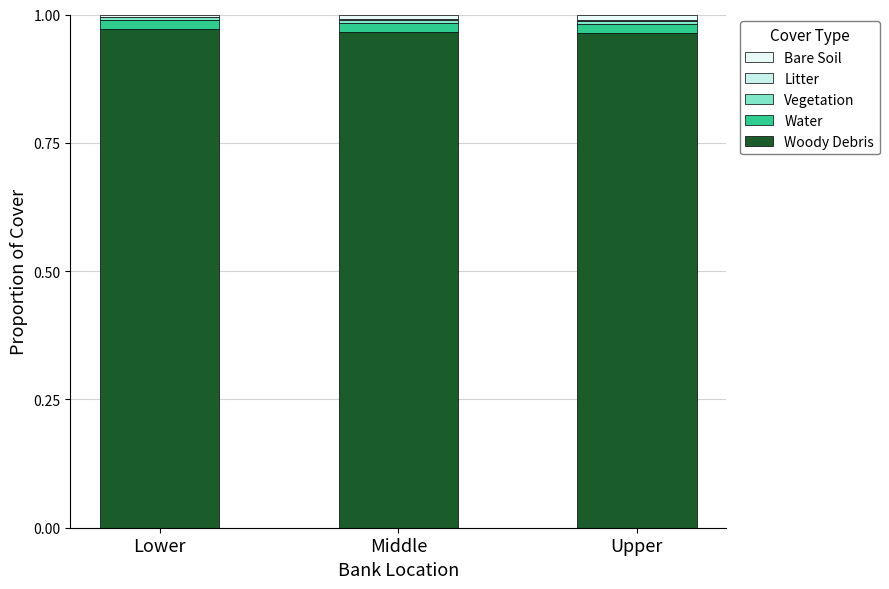

Are the bars horizontal?

No